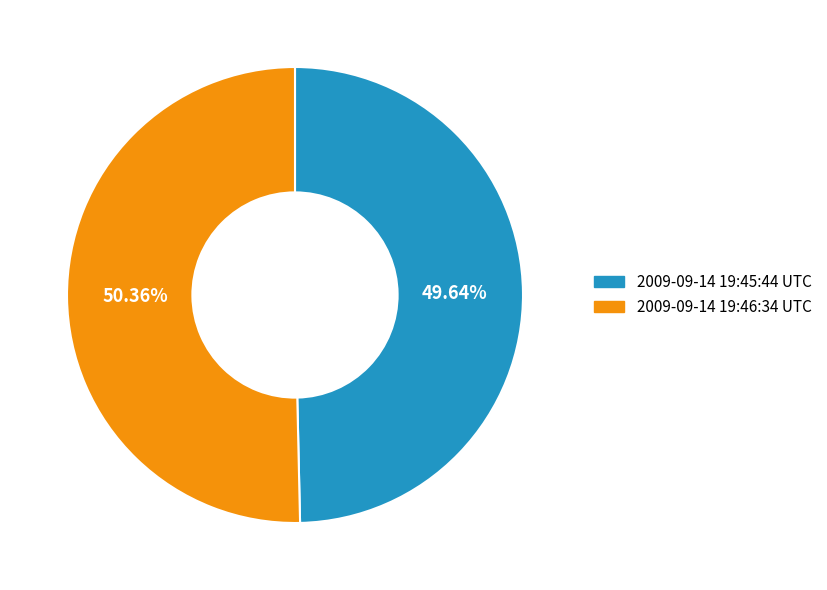

Which category has the biggest portion of the pie?

2009-09-14 19:46:34 UTC